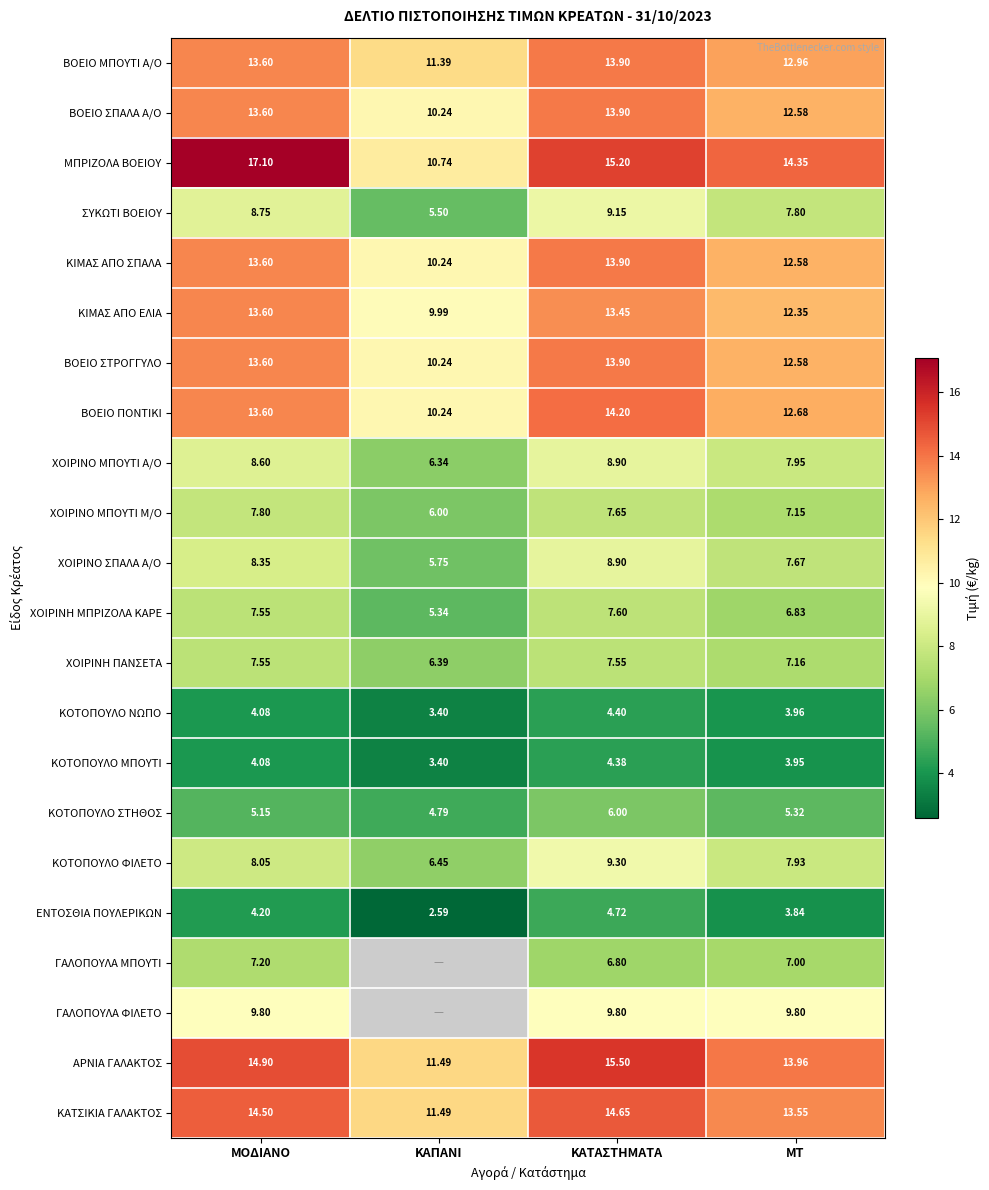

What is the difference between the ΒΟΕΙΟ ΣΤΡΟΓΓΥΛΟ values at ΚΑΠΑΝΙ and ΚΑΤΑΣΤΗΜΑΤΑ?

3.7